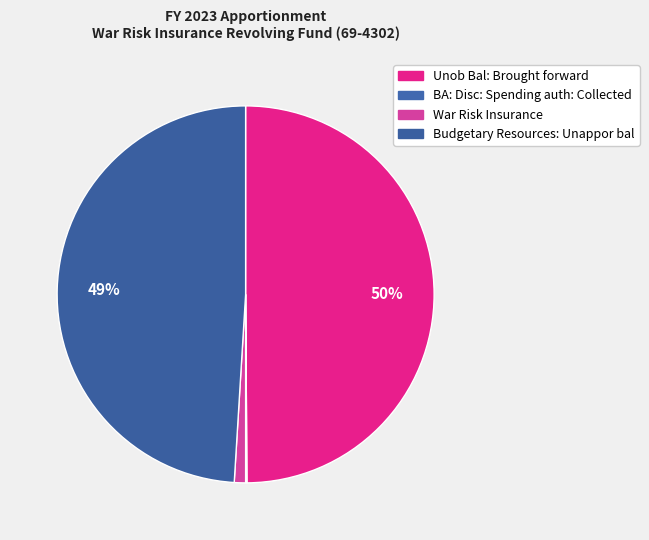

Is it true that Unob Bal: Brought forward is 56% of the pie?

False